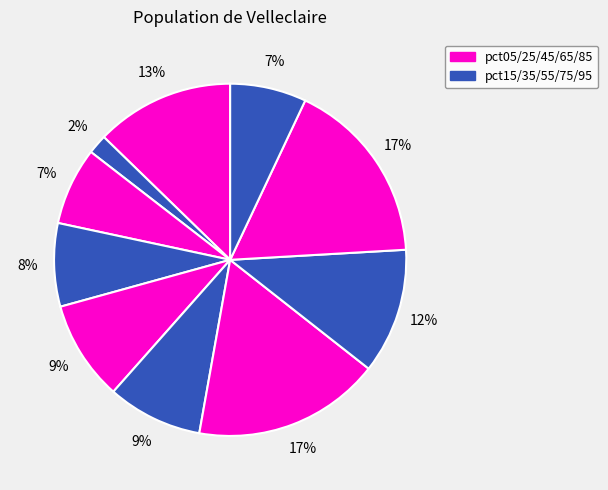

How many segments does this pie chart have?

10